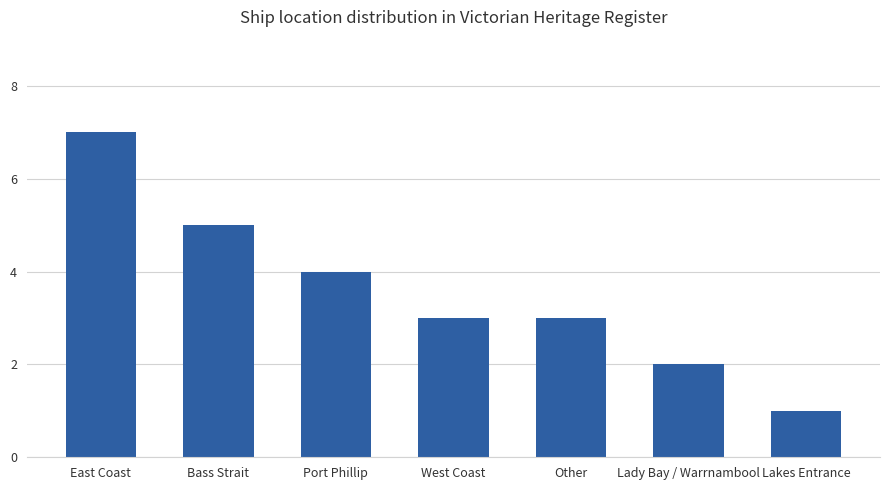

Does the chart contain stacked bars?

No